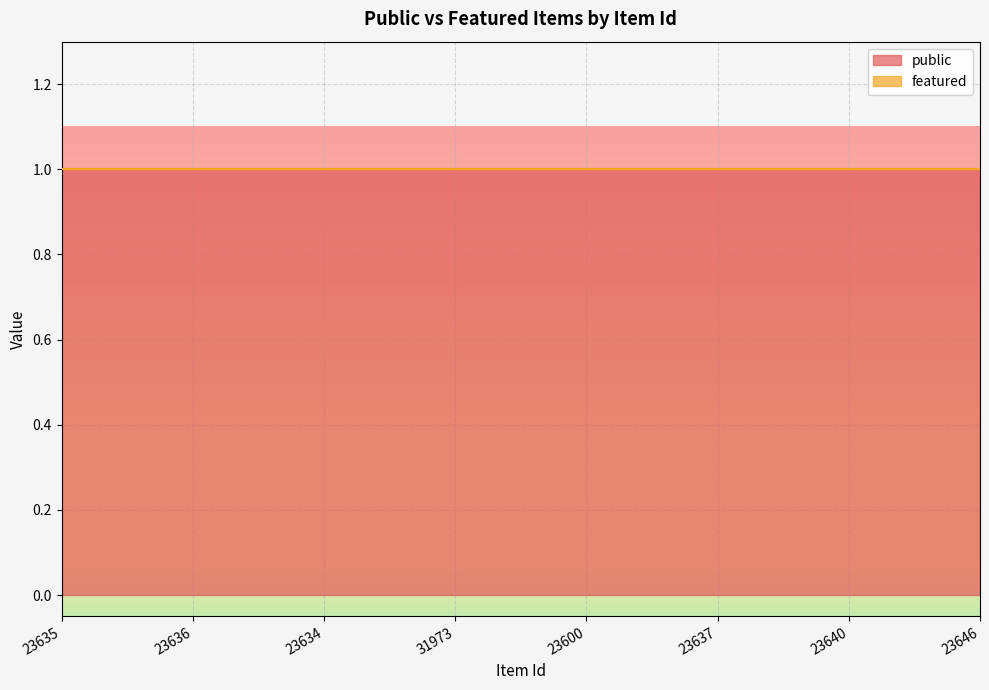

Is it true that public equals 0 at 23636?

False